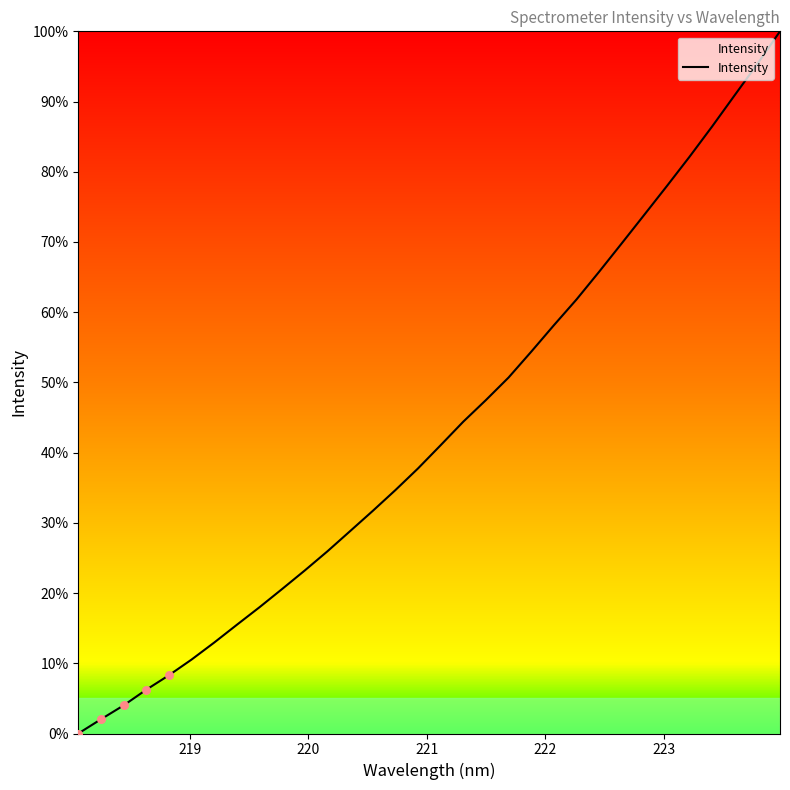

What is the maximum value shown in the chart?

100.0